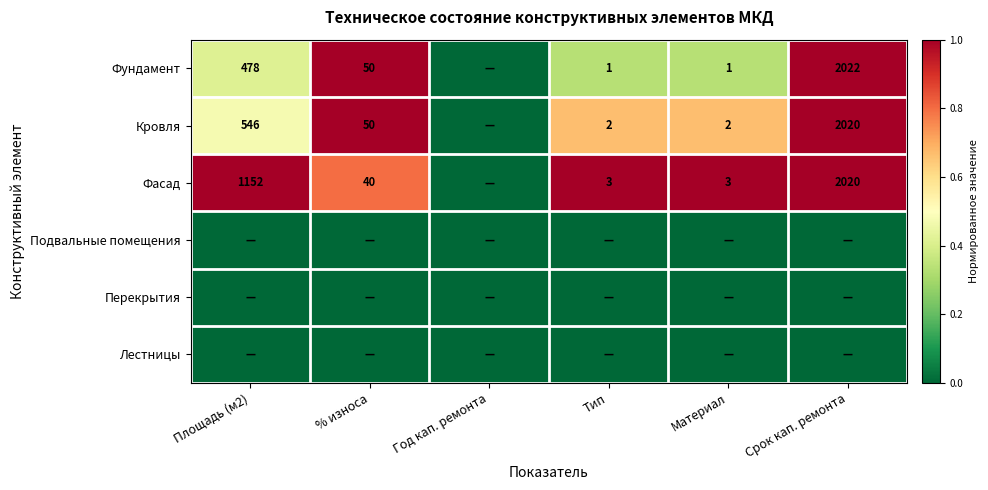

How many distinct data groups are displayed?

6